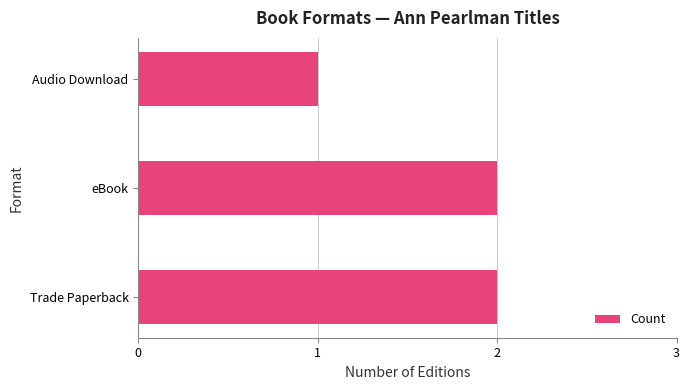

What is the sum of the values at Trade Paperback and eBook?

4